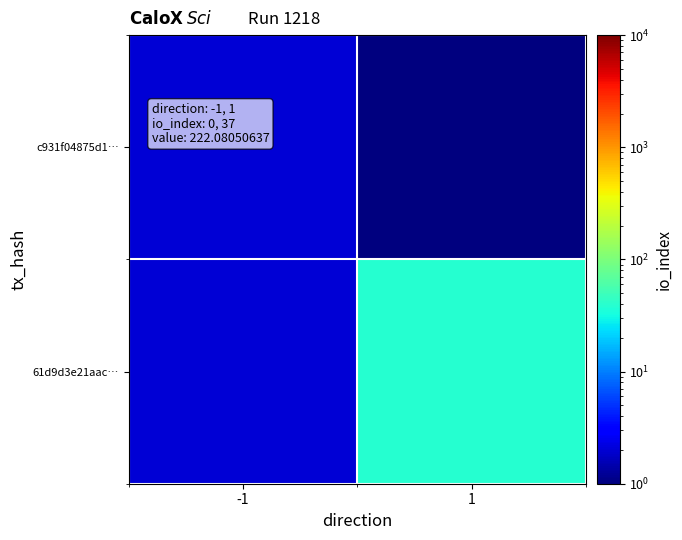

What is the total value across all series at -1?

4